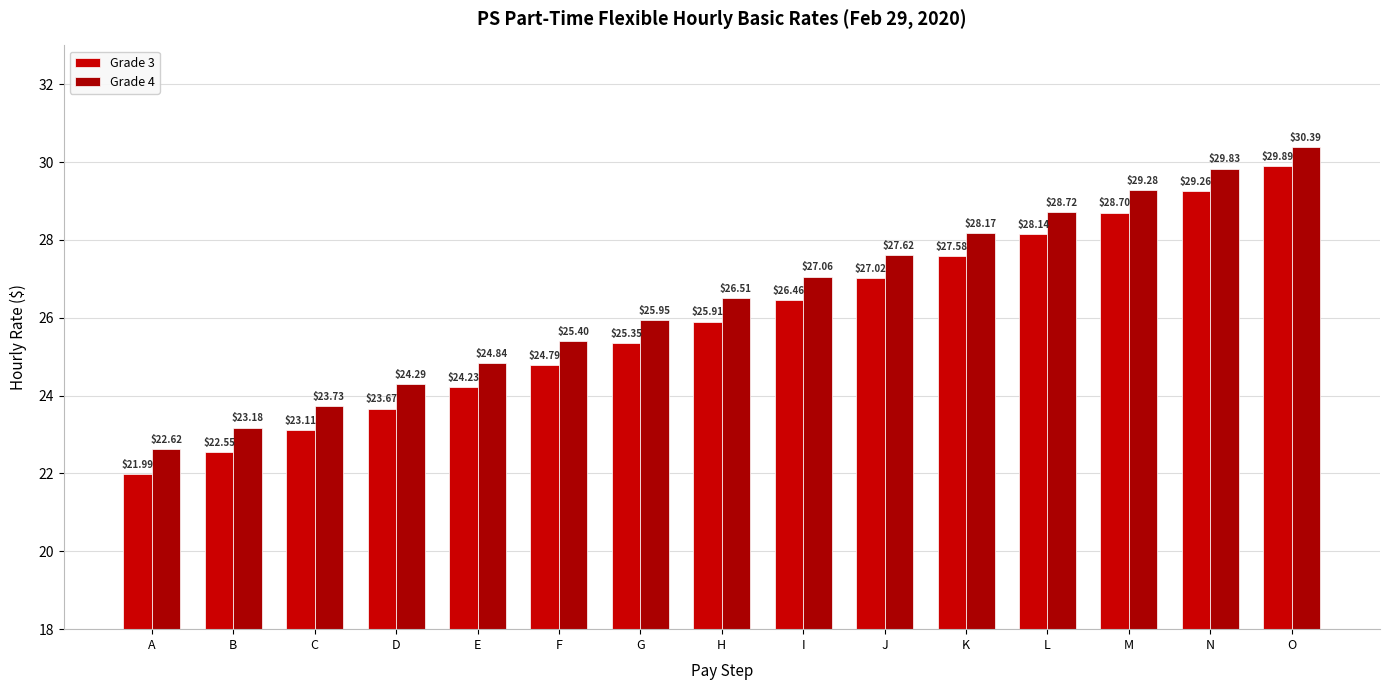

How many groups of bars are there?

15